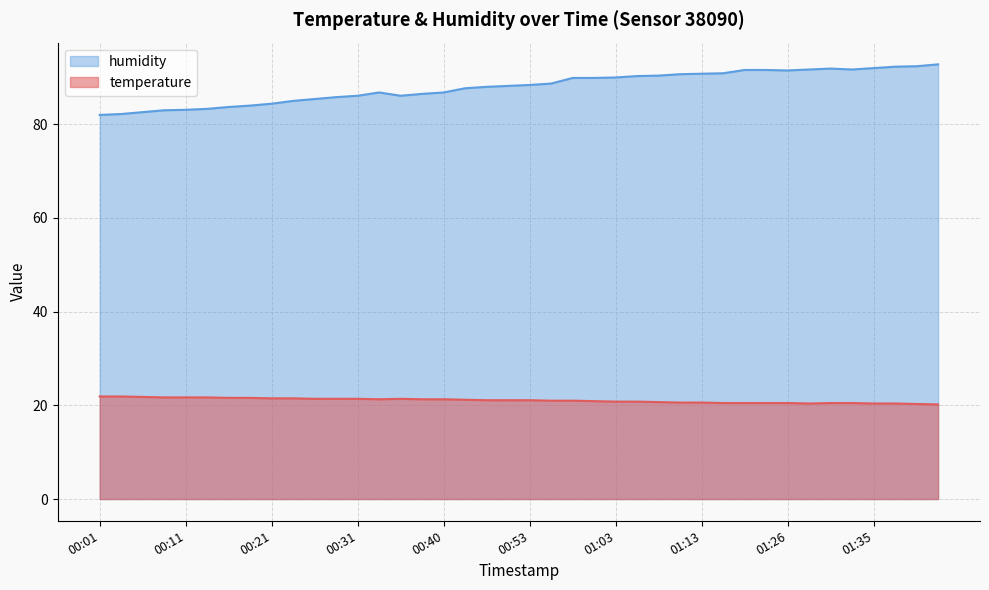

What is the difference between the humidity values at 01:05 and 00:13?

7.0